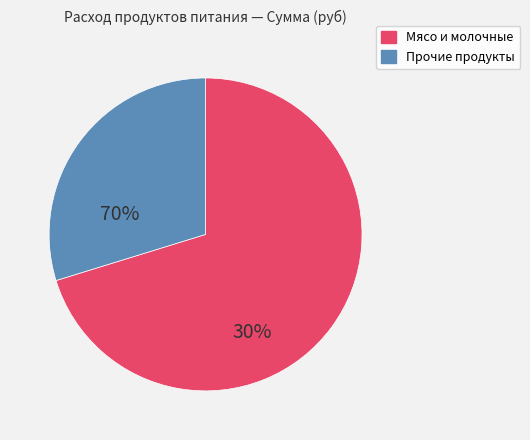

Is there a majority slice in this chart?

Yes